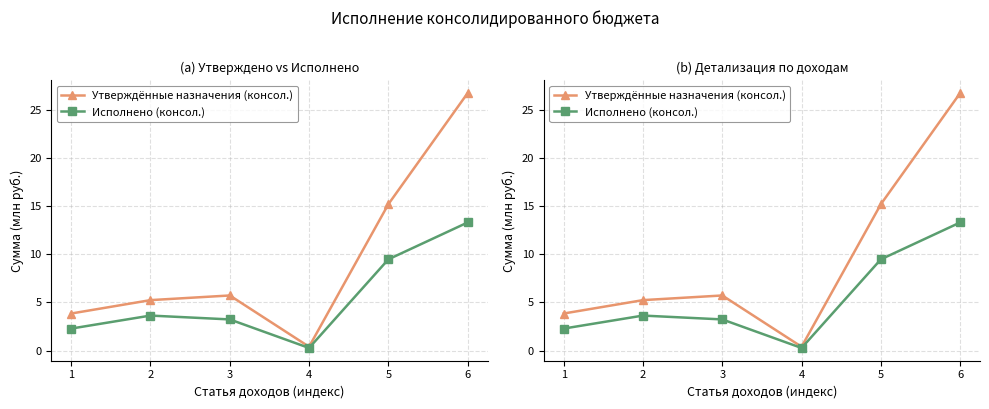

Which has a higher value, 6 or 2?

6